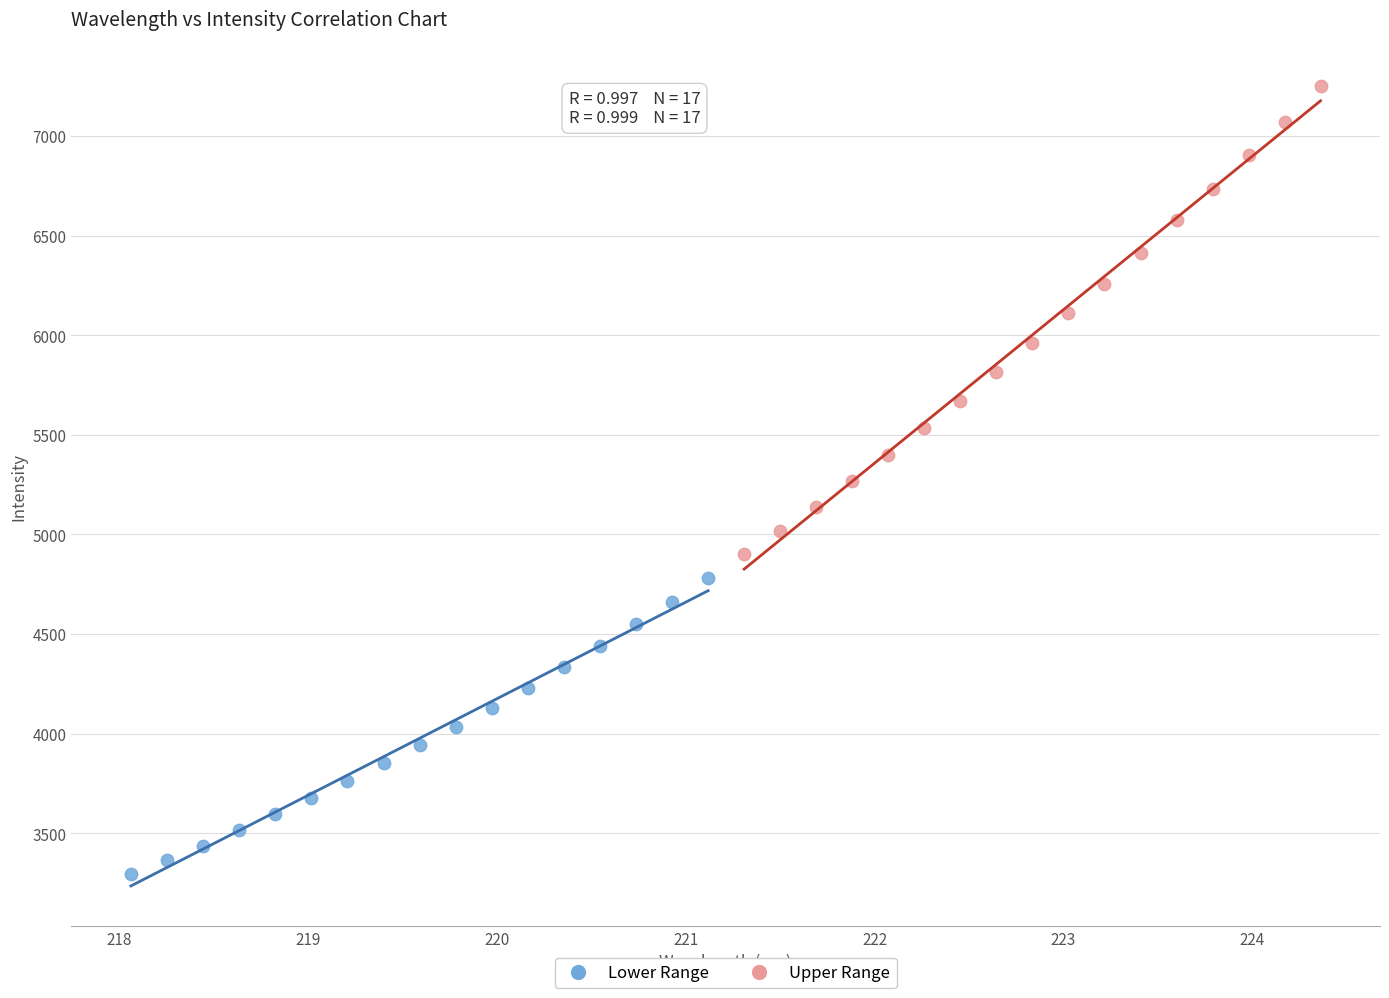

Which series contains the highest Y value?

Upper Range